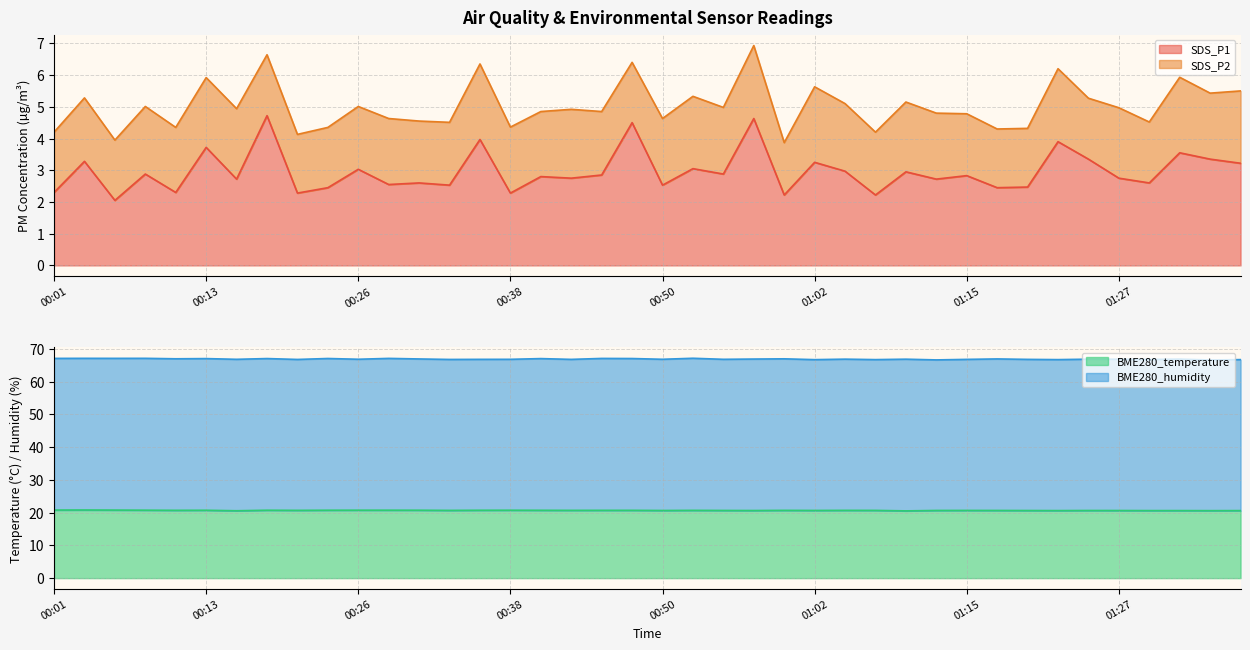

Which series has the largest total across all categories?

BME280_temperature